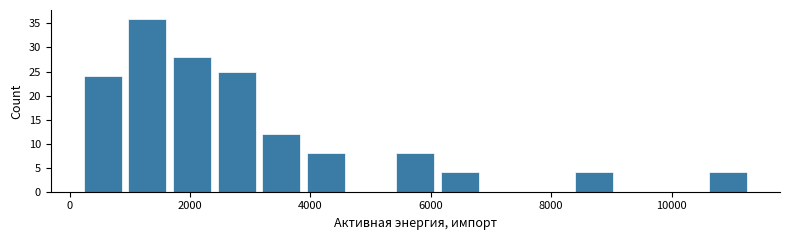

Read against the x-axis, roughly where is the centre of the tallest bar?

1200